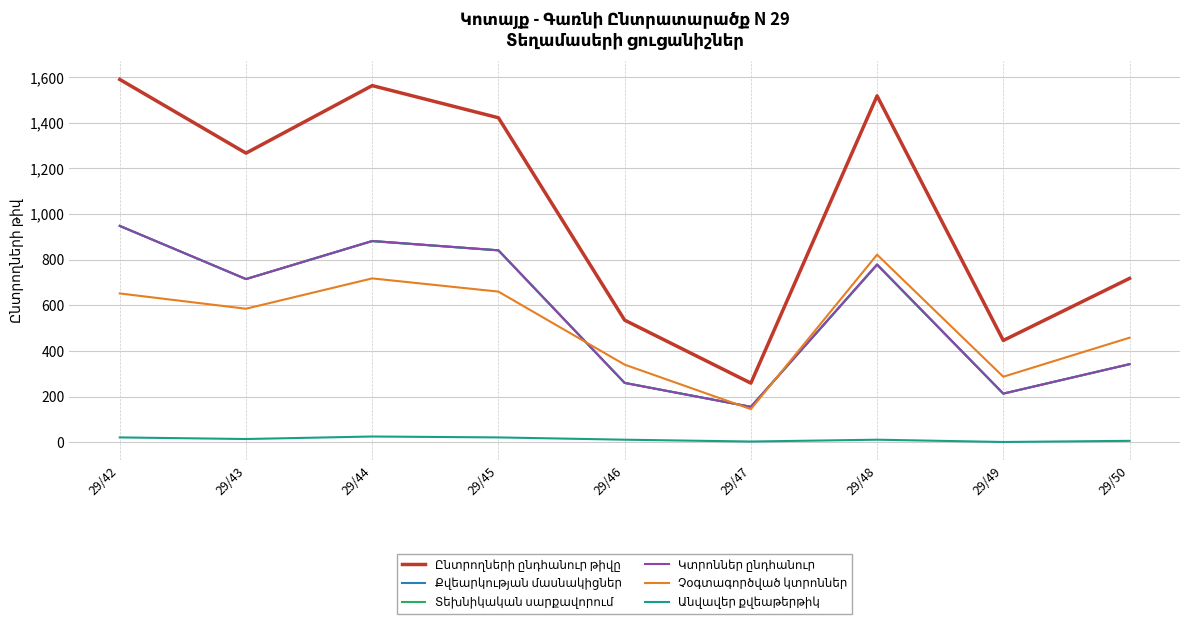

Where is the first local maximum for Տեխնիկական սարքավորում?

29/44